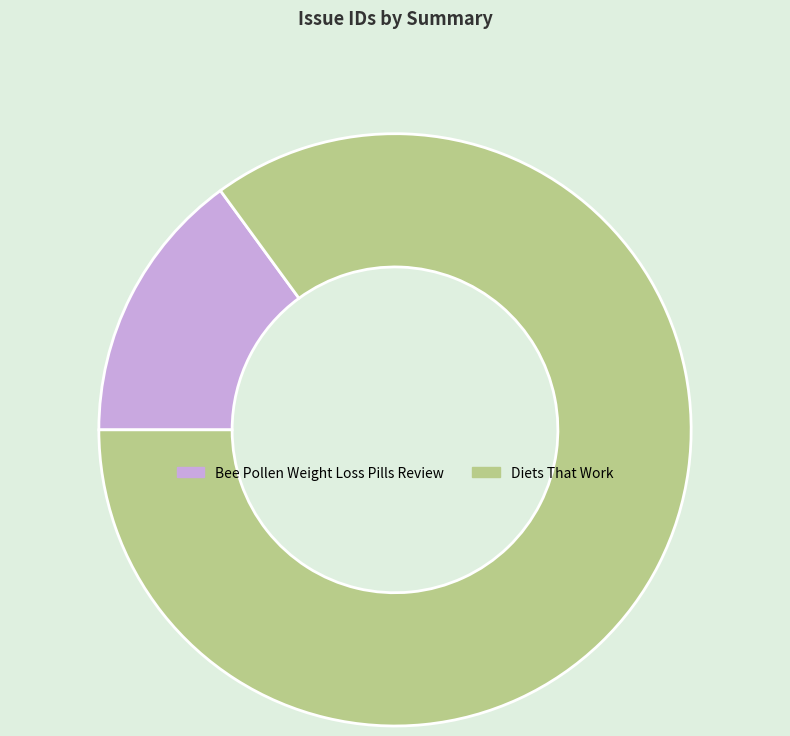

Do Diets That Work and Bee Pollen Weight Loss Pills Review together represent more than half of the pie?

Yes